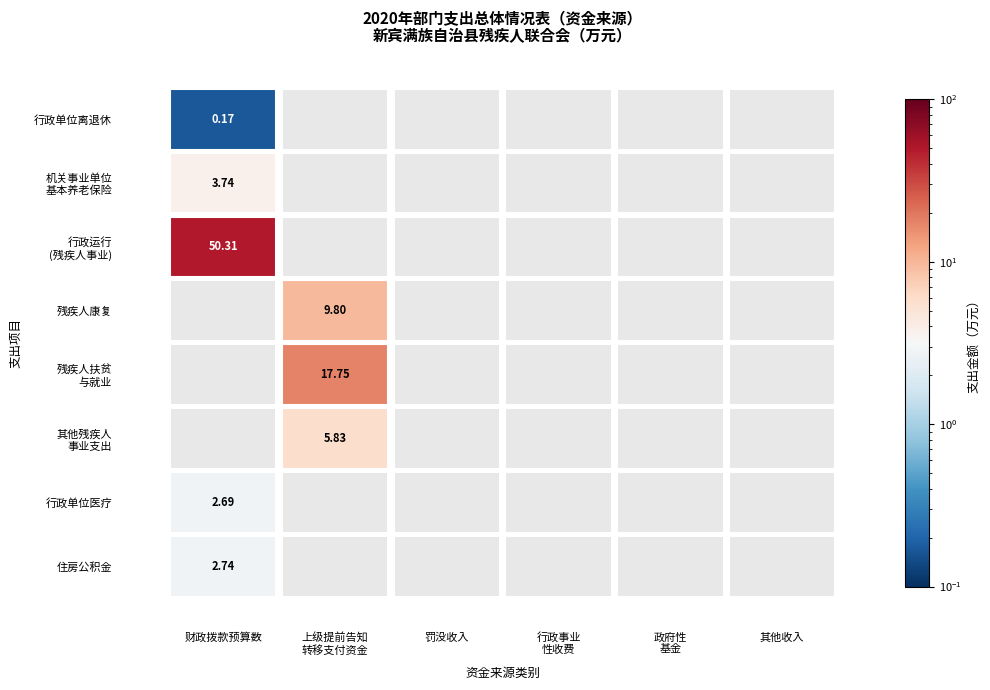

Which has a higher value, 2 or 4?

2